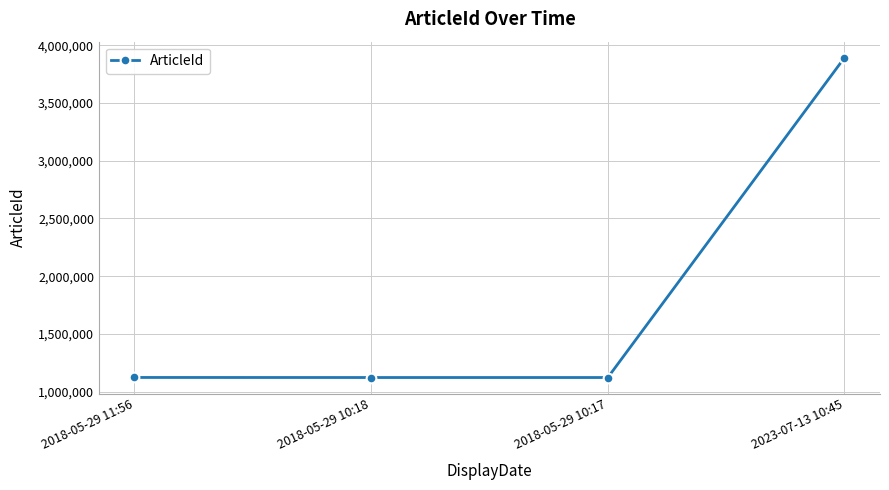

What is the greatest value displayed?

3893064